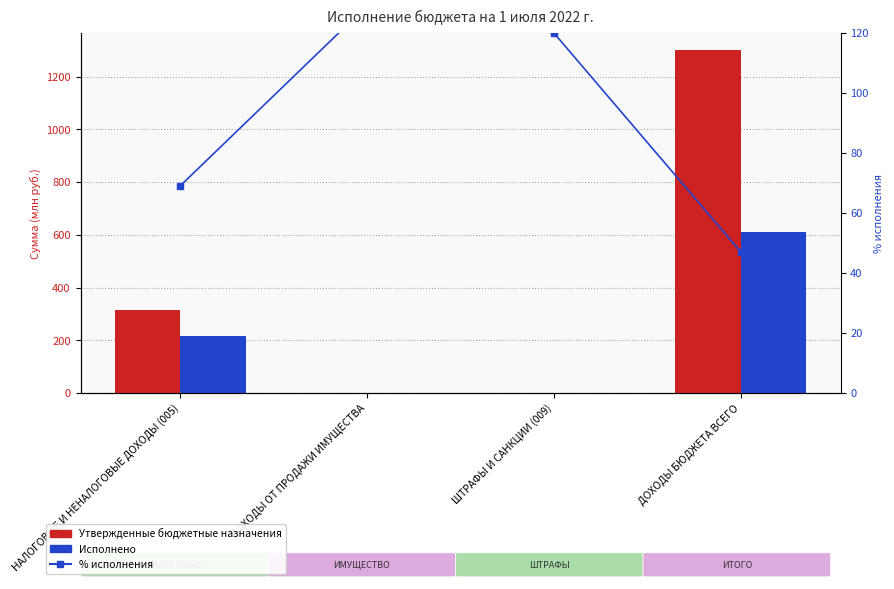

Reading left to right, extract all data points from this chart.

Утвержденные бюджетные назначения: НАЛОГОВЫЕ И НЕНАЛОГОВЫЕ ДОХОДЫ (005)=315.0	ДОХОДЫ ОТ ПРОДАЖИ ИМУЩЕСТВА=0.5	ШТРАФЫ И САНКЦИИ (009)=0.2	ДОХОДЫ БЮДЖЕТА ВСЕГО=1300.7
Исполнено: НАЛОГОВЫЕ И НЕНАЛОГОВЫЕ ДОХОДЫ (005)=217.7	ДОХОДЫ ОТ ПРОДАЖИ ИМУЩЕСТВА=0.6	ШТРАФЫ И САНКЦИИ (009)=0.3	ДОХОДЫ БЮДЖЕТА ВСЕГО=612.4
% исполнения: НАЛОГОВЫЕ И НЕНАЛОГОВЫЕ ДОХОДЫ (005)=69.1	ДОХОДЫ ОТ ПРОДАЖИ ИМУЩЕСТВА=129.2	ШТРАФЫ И САНКЦИИ (009)=120.0	ДОХОДЫ БЮДЖЕТА ВСЕГО=47.1